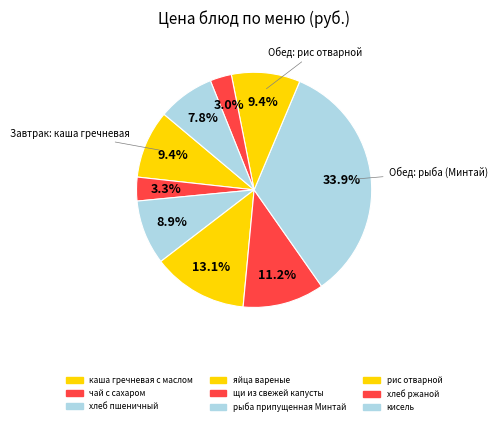

Which slice is the smallest?

хлеб ржаной